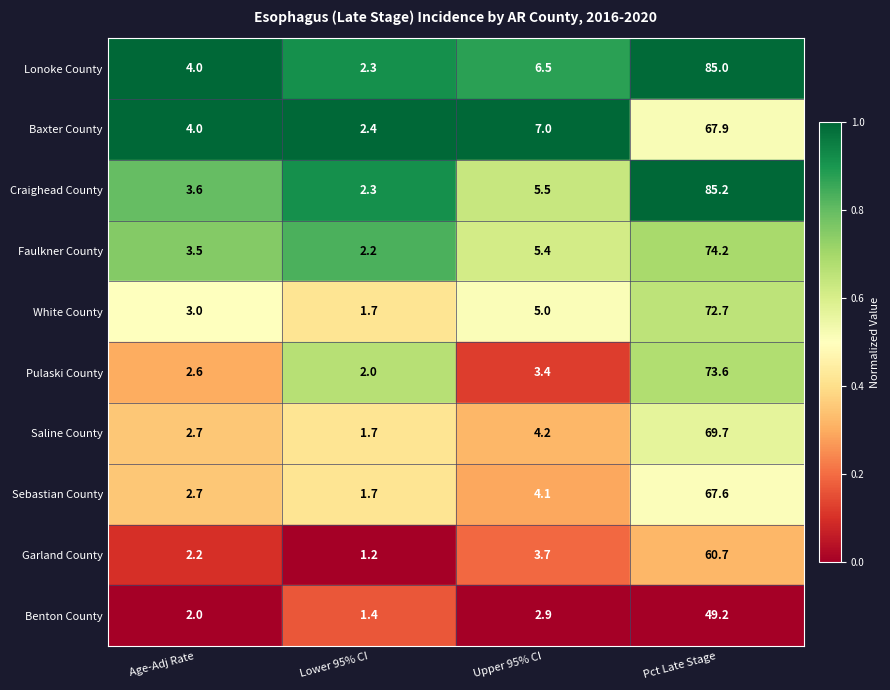

Which label corresponds to the largest value in the chart?

Pct Late Stage